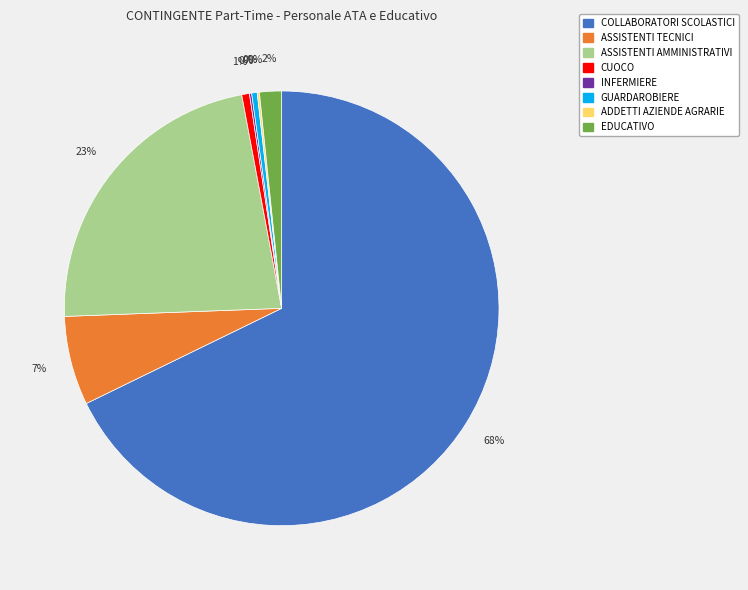

What is the largest slice in the pie chart?

COLLABORATORI SCOLASTICI